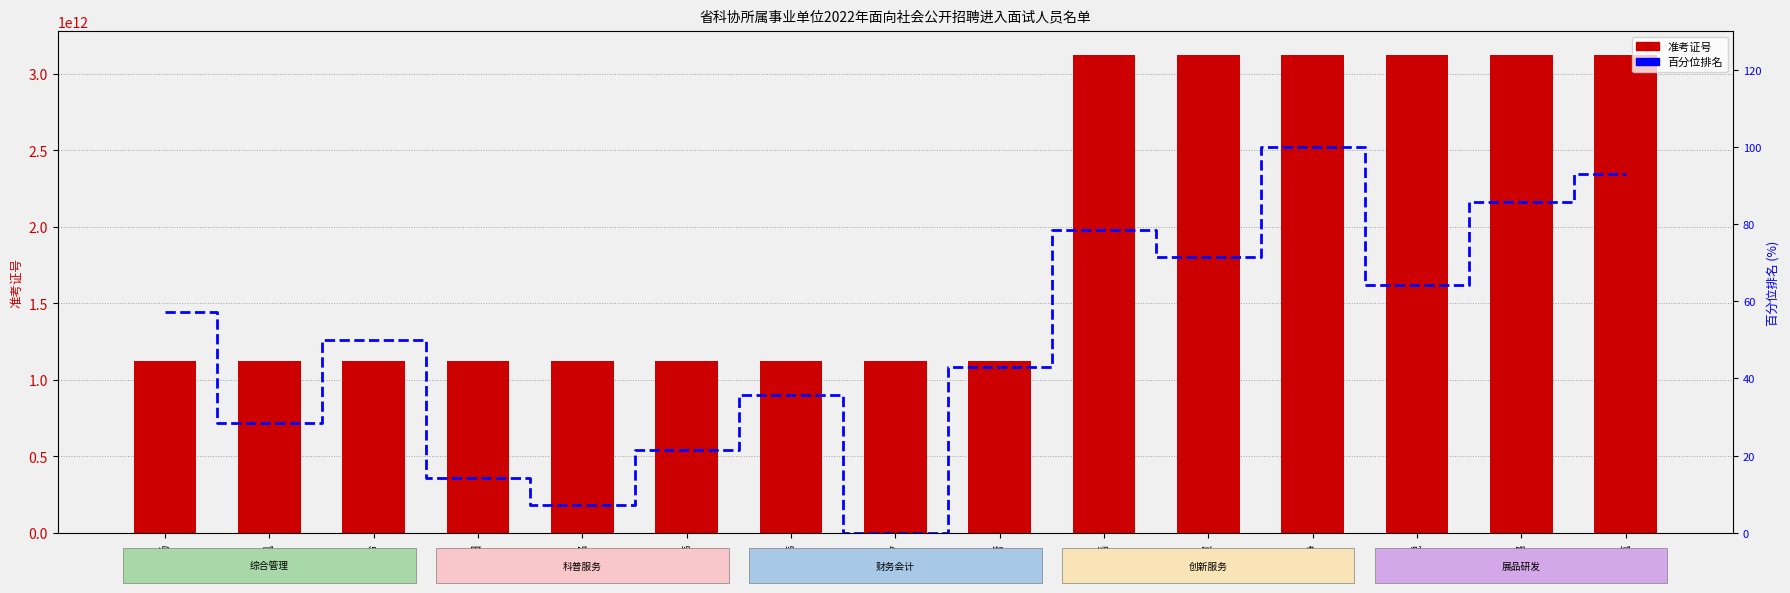

Reading left to right, extract all data points from this chart.

准考证号: 彭录杨=1121120101024.0	杨帆=1121020200715.0	任玲=1121120100818.0	徐梦阳=1121010702111.0	张家铭=1121010701727.0	杨翱玮=1121020200626.0	王嘉伟=1121020201106.0	刘玥汐=1121010701023.0	于蕾=1121060101504.0	姜磊=3121011901223.0	刘慧=3121011901206.0	孙静=3121020500808.0	张悦=3121011900808.0	王璐=3121011902213.0	赵明航=3121011902308.0
百分位排名: 彭录杨=57.1	杨帆=28.6	任玲=50.0	徐梦阳=14.3	张家铭=7.1	杨翱玮=21.4	王嘉伟=35.7	刘玥汐=0.0	于蕾=42.9	姜磊=78.6	刘慧=71.4	孙静=100.0	张悦=64.3	王璐=85.7	赵明航=92.9